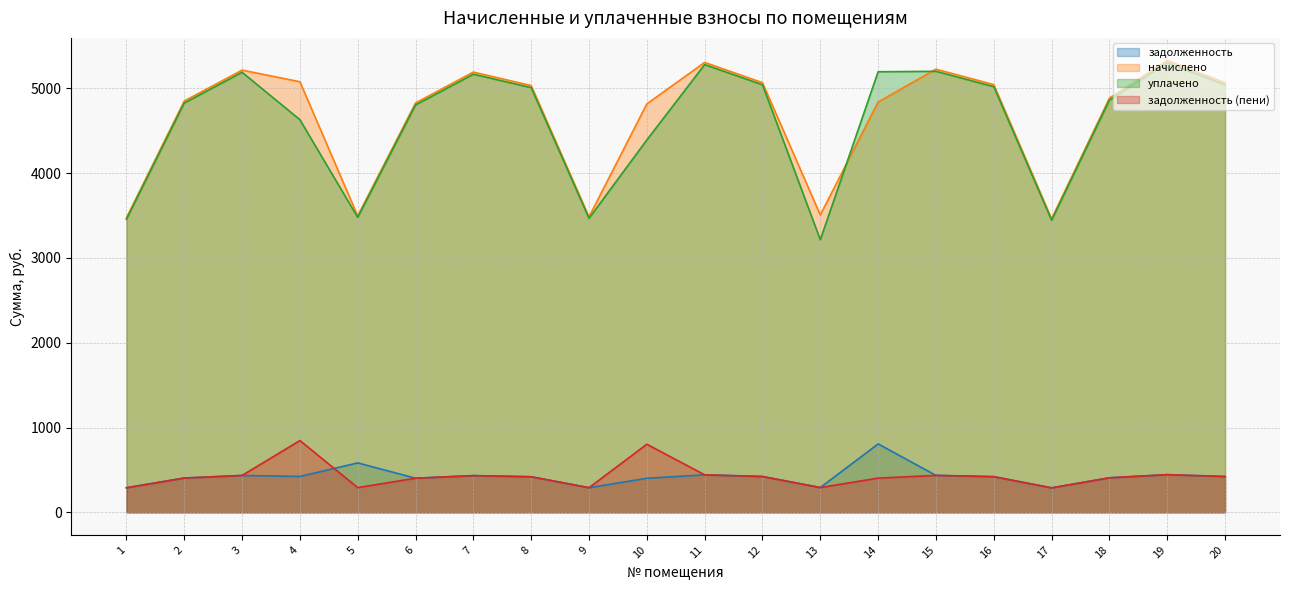

How many lines are shown in the chart?

4